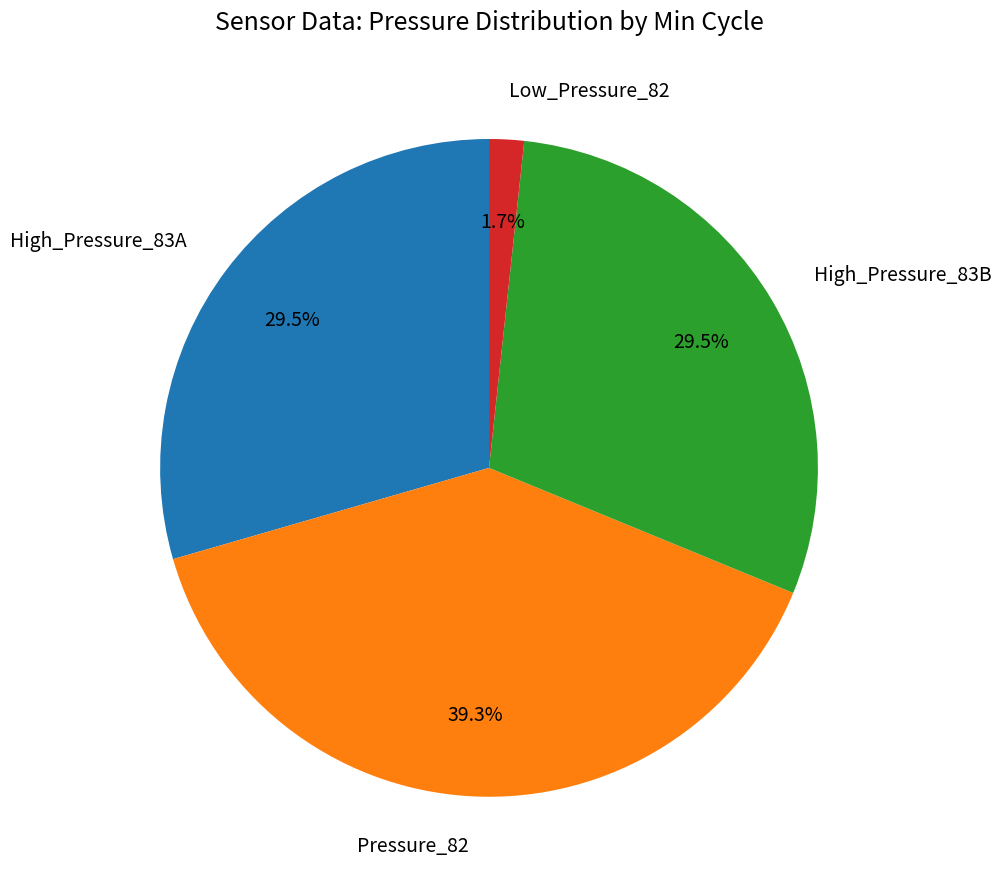

What is the ratio of the value at Pressure_82 to the value at High_Pressure_83B?

1.3